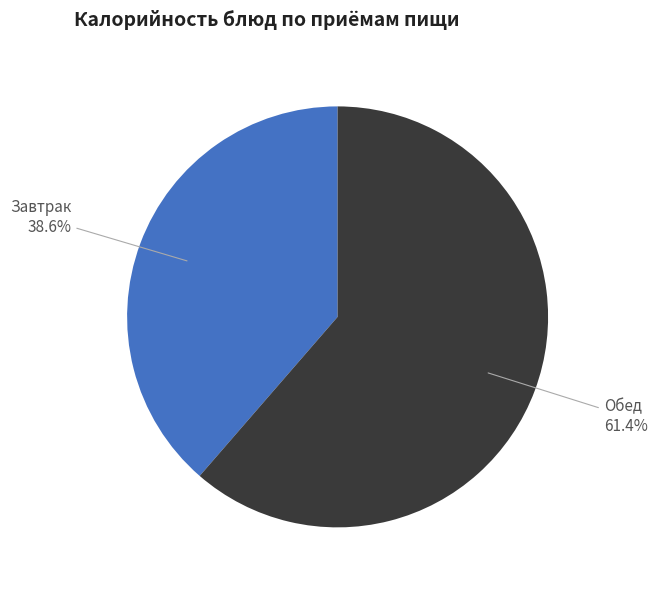

Is there any slice that represents more than half of the pie?

Yes